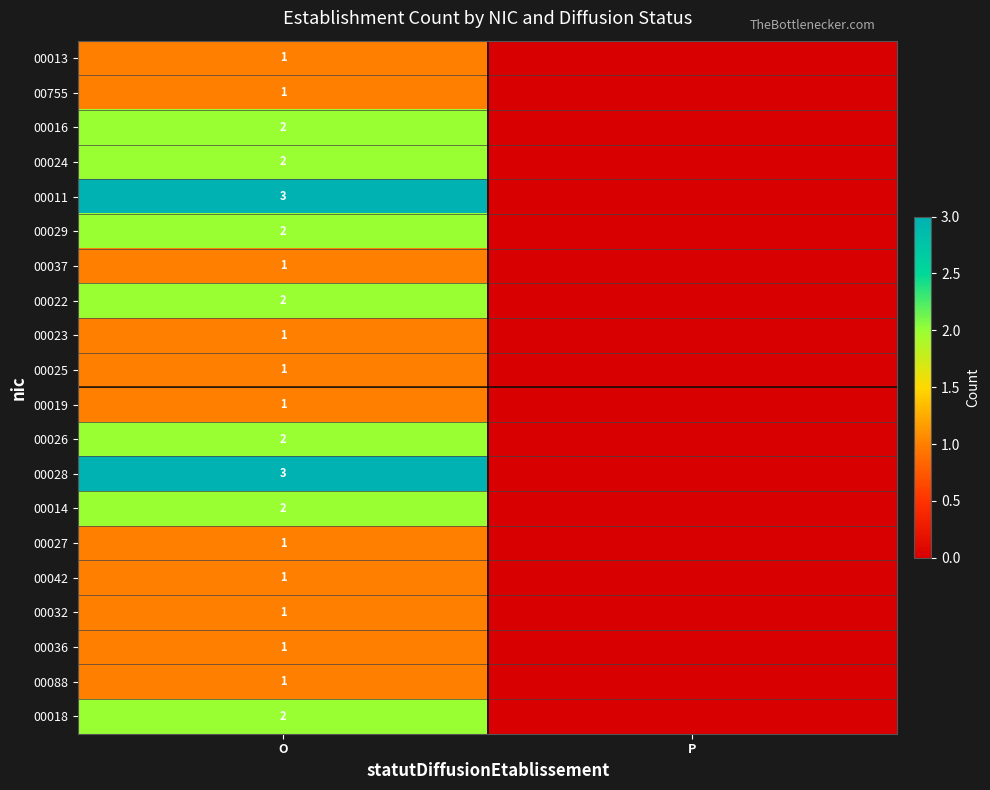

The 00042 series shows 2 at O. True or false?

False